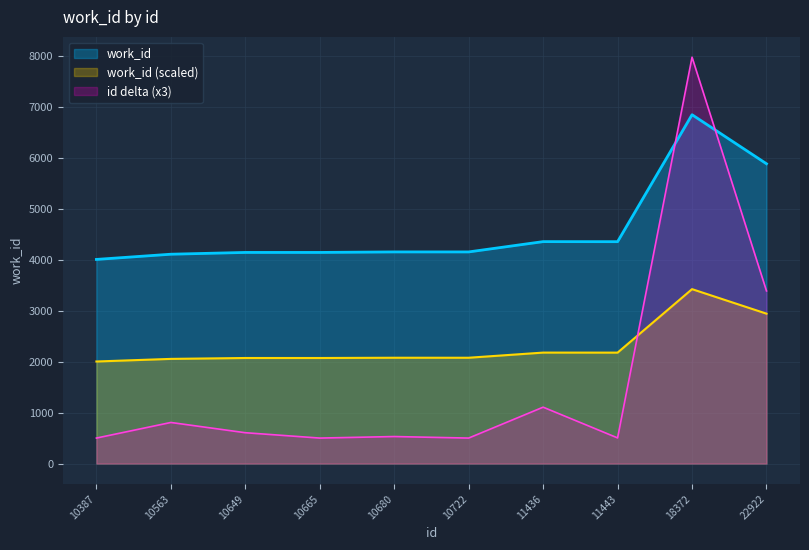

At which category does the chart reach its minimum across all series?

10387